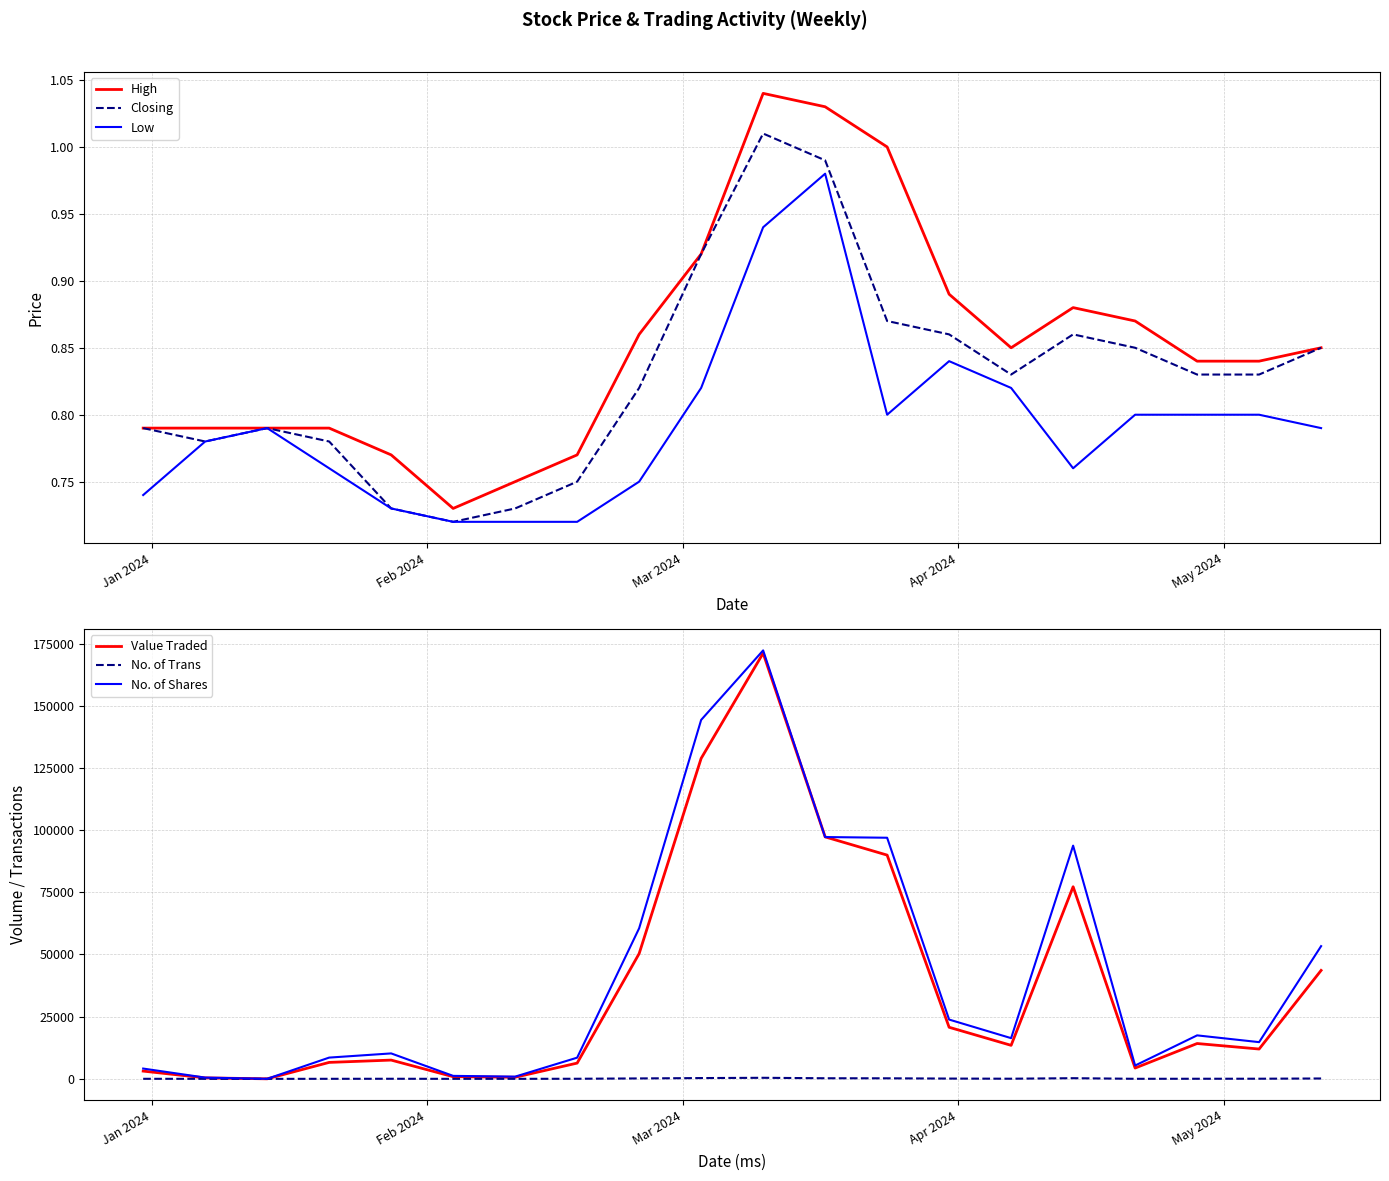

Which series has the largest total across all categories?

No. of Shares